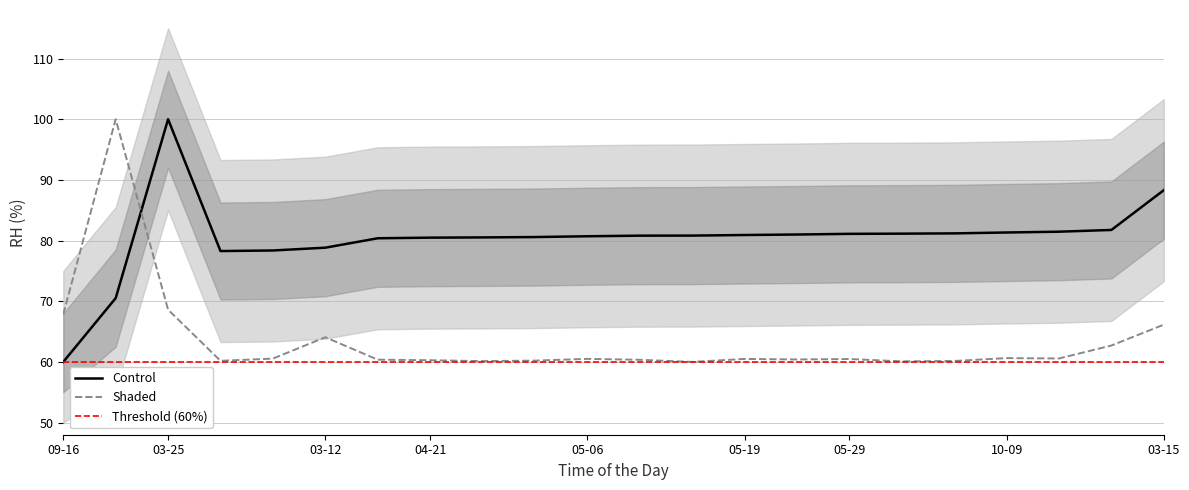

True or false: Shaded has a value of 25.2 at 10-09.

False